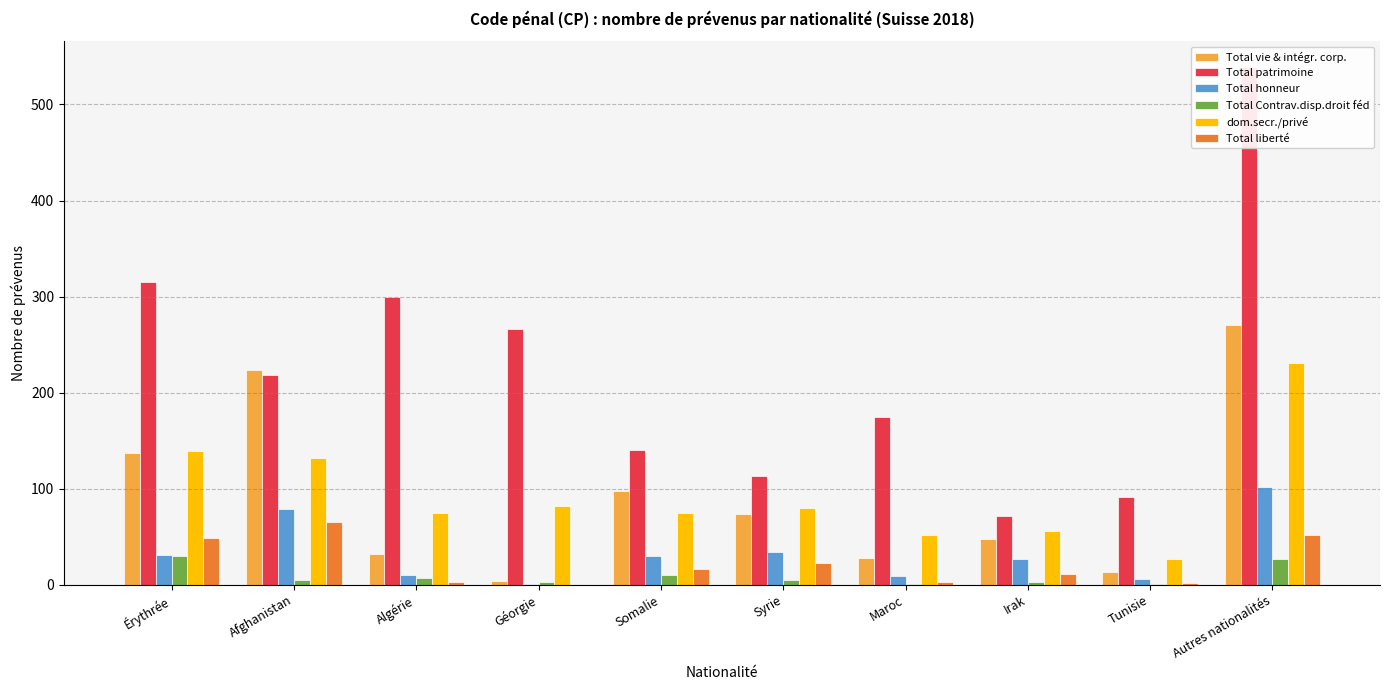

Reading left to right, what are all the values shown in this chart?

Total vie & intégr. corp.: Érythrée=137	Afghanistan=224	Algérie=32	Géorgie=4	Somalie=97	Syrie=73	Maroc=28	Irak=47	Tunisie=13	Autres nationalités=270
Total patrimoine: Érythrée=315	Afghanistan=218	Algérie=300	Géorgie=266	Somalie=140	Syrie=113	Maroc=175	Irak=71	Tunisie=91	Autres nationalités=539
Total honneur: Érythrée=31	Afghanistan=79	Algérie=10	Géorgie=1	Somalie=30	Syrie=34	Maroc=9	Irak=27	Tunisie=6	Autres nationalités=102
Total Contrav.disp.droit féd: Érythrée=30	Afghanistan=5	Algérie=7	Géorgie=3	Somalie=10	Syrie=5	Maroc=1	Irak=3	Tunisie=1	Autres nationalités=27
dom.secr./privé: Érythrée=139	Afghanistan=132	Algérie=75	Géorgie=82	Somalie=75	Syrie=80	Maroc=52	Irak=56	Tunisie=27	Autres nationalités=231
Total liberté: Érythrée=48	Afghanistan=65	Algérie=3	Géorgie=0	Somalie=16	Syrie=22	Maroc=3	Irak=11	Tunisie=2	Autres nationalités=52